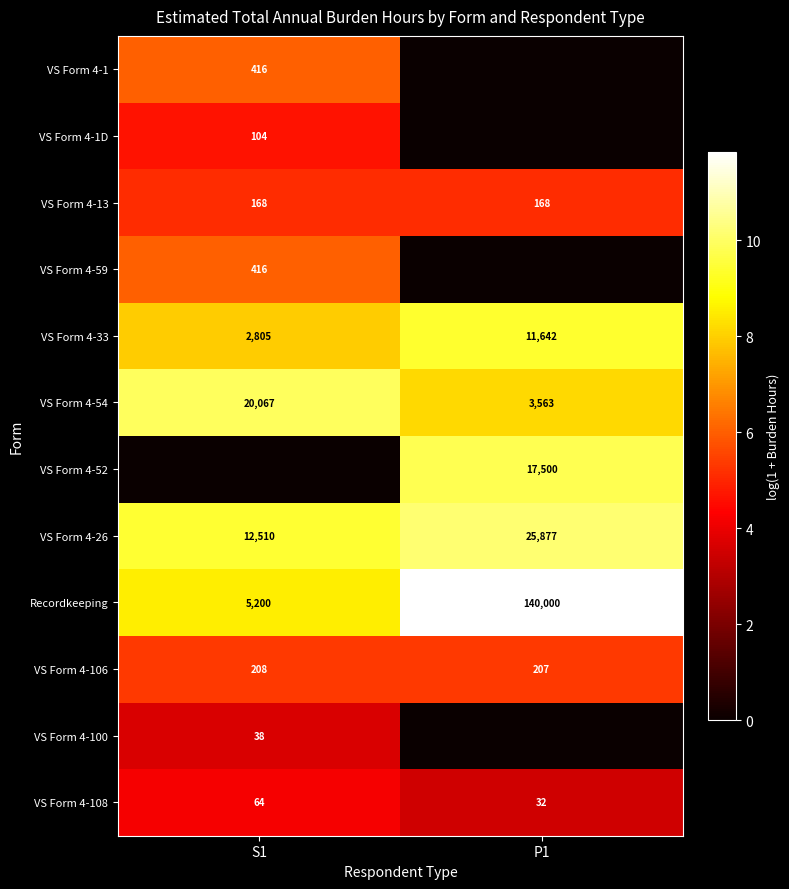

What is the average value of the VS Form 4-26 series?

19194